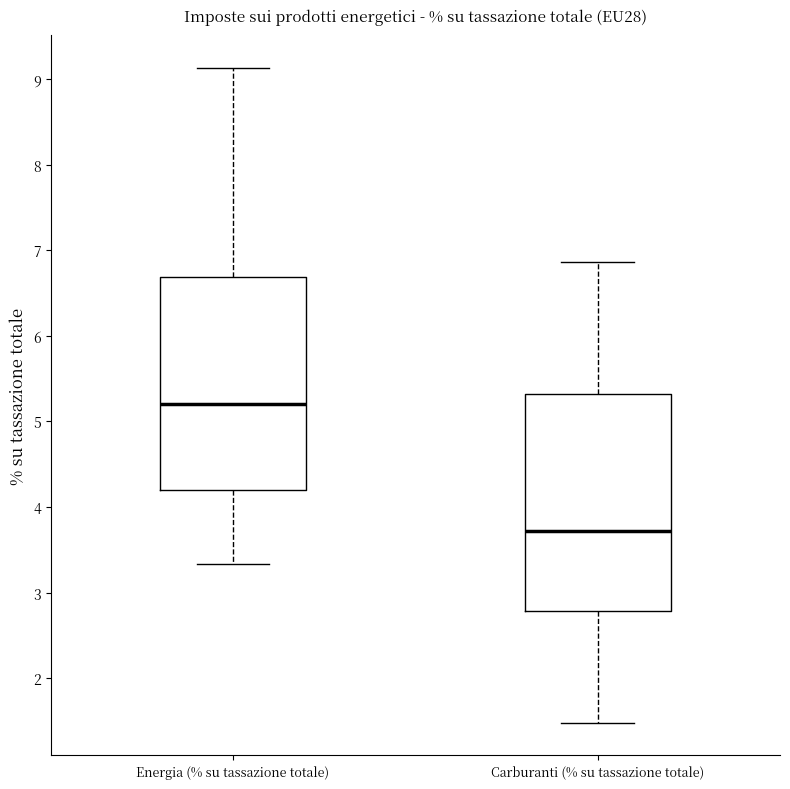

Which box has the lowest median line?

Carburanti (% su tassazione totale)